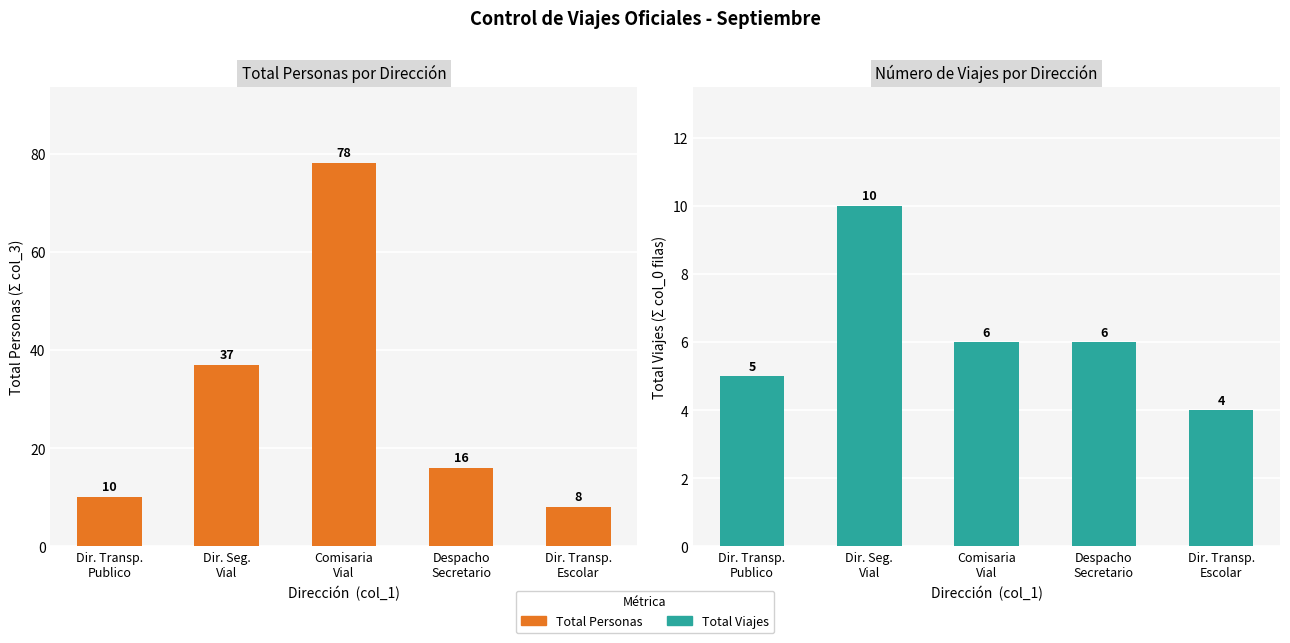

Are the bars horizontal?

No